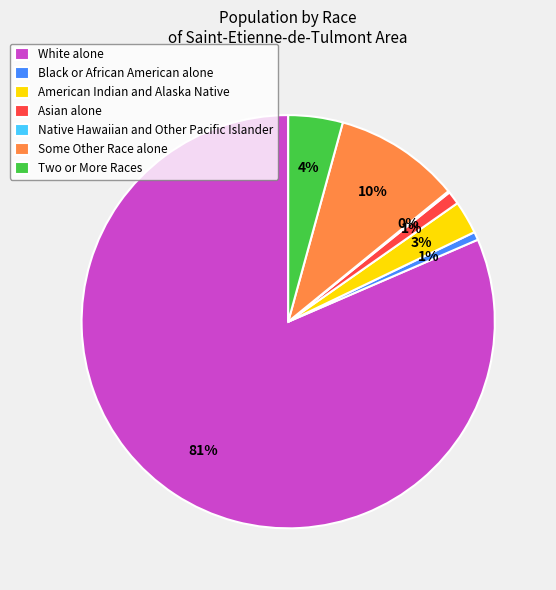

True or false: Black or African American alone accounts for 1% of the total.

True